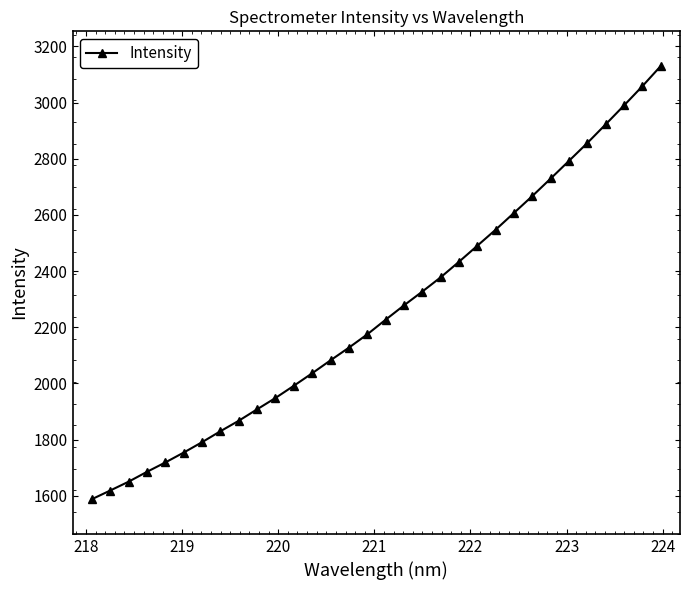

Reading left to right, what are all the values shown in this chart?

1587.9	1618.8	1650.2	1685.3	1718.7	1753.9	1790.9	1830.0	1867.3	1908.1	1948.4	1991.9	2036.5	2082.6	2127.7	2175.0	2227.1	2278.2	2327.3	2378.1	2433.6	2490.7	2547.9	2607.7	2667.7	2730.0	2793.1	2856.7	2923.1	2990.3	3058.8	3130.5